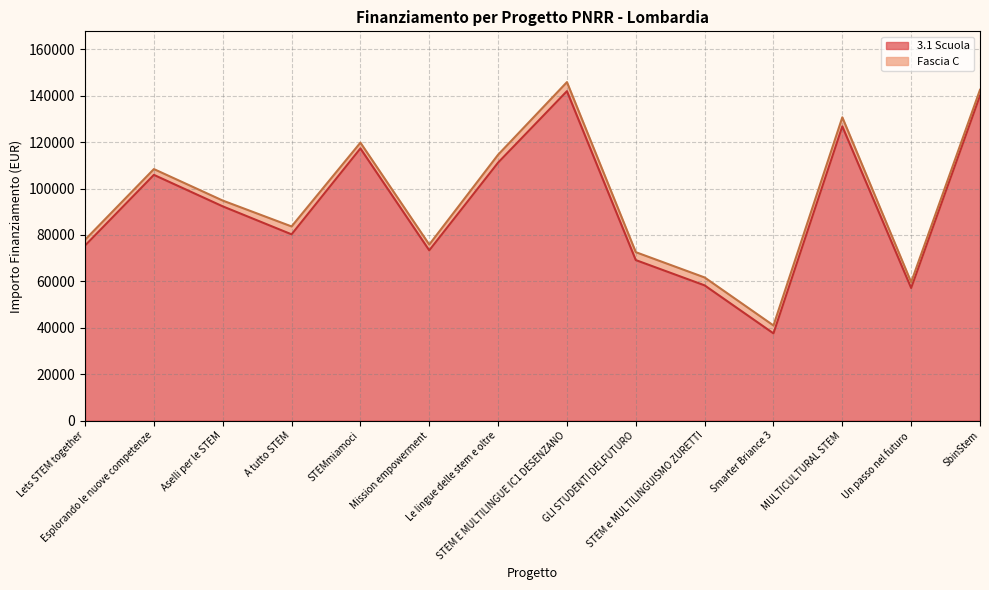

At which category does the chart reach its peak across all series?

STEM E MULTILINGUE IC1 DESENZANO